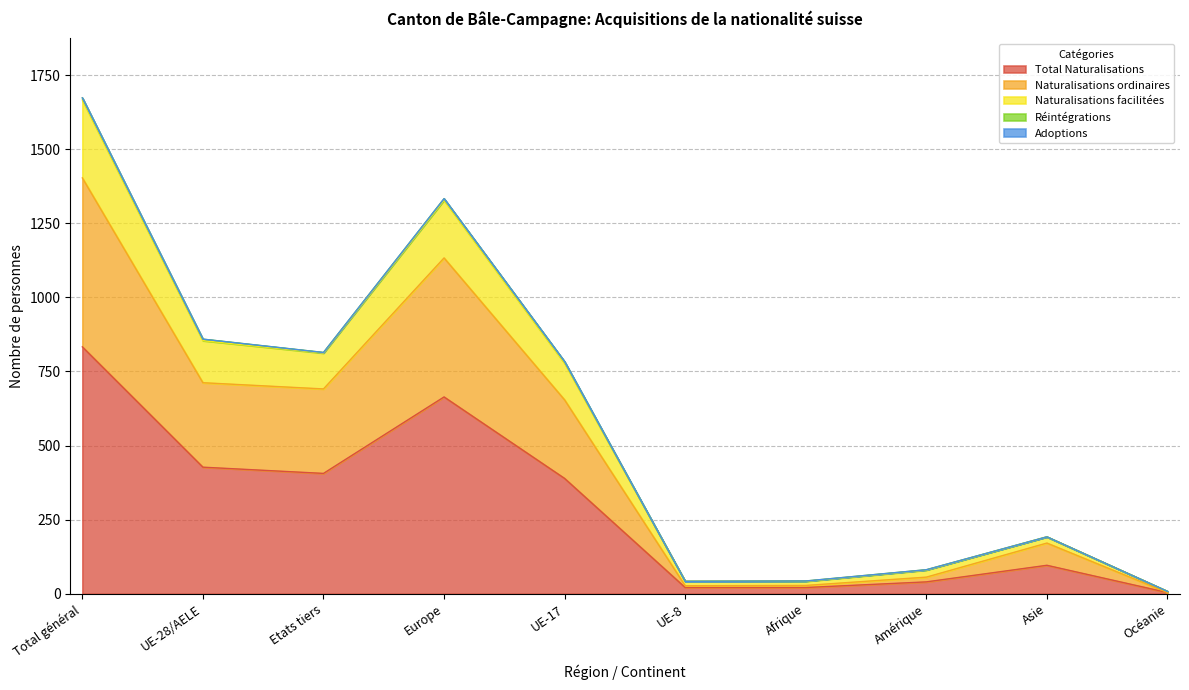

What is the maximum value for Total Naturalisations?

833